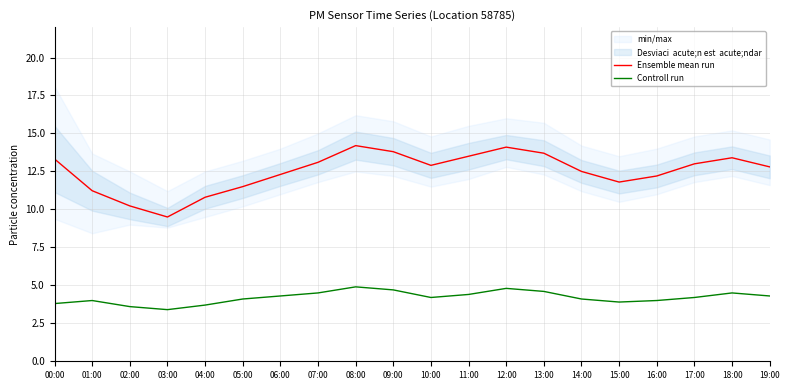

List the series in order of their peak value, lowest first.

Controll run, Ensemble mean run